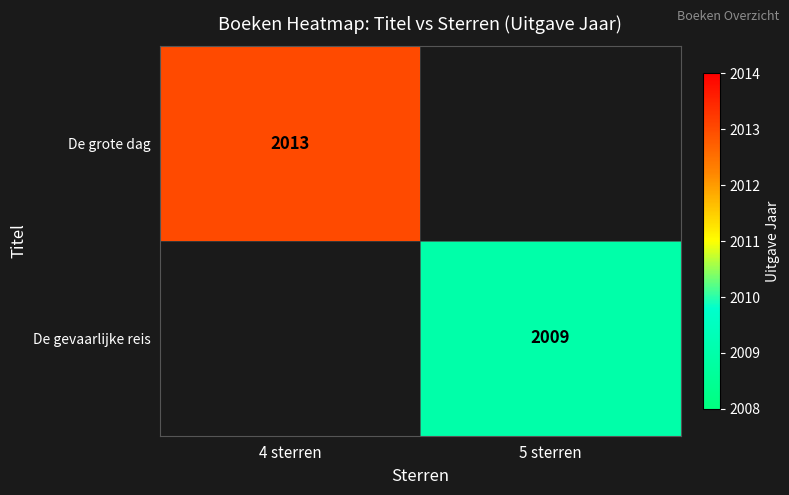

True or false: De gevaarlijke reis has a value of 3283.1 at 5 sterren.

False